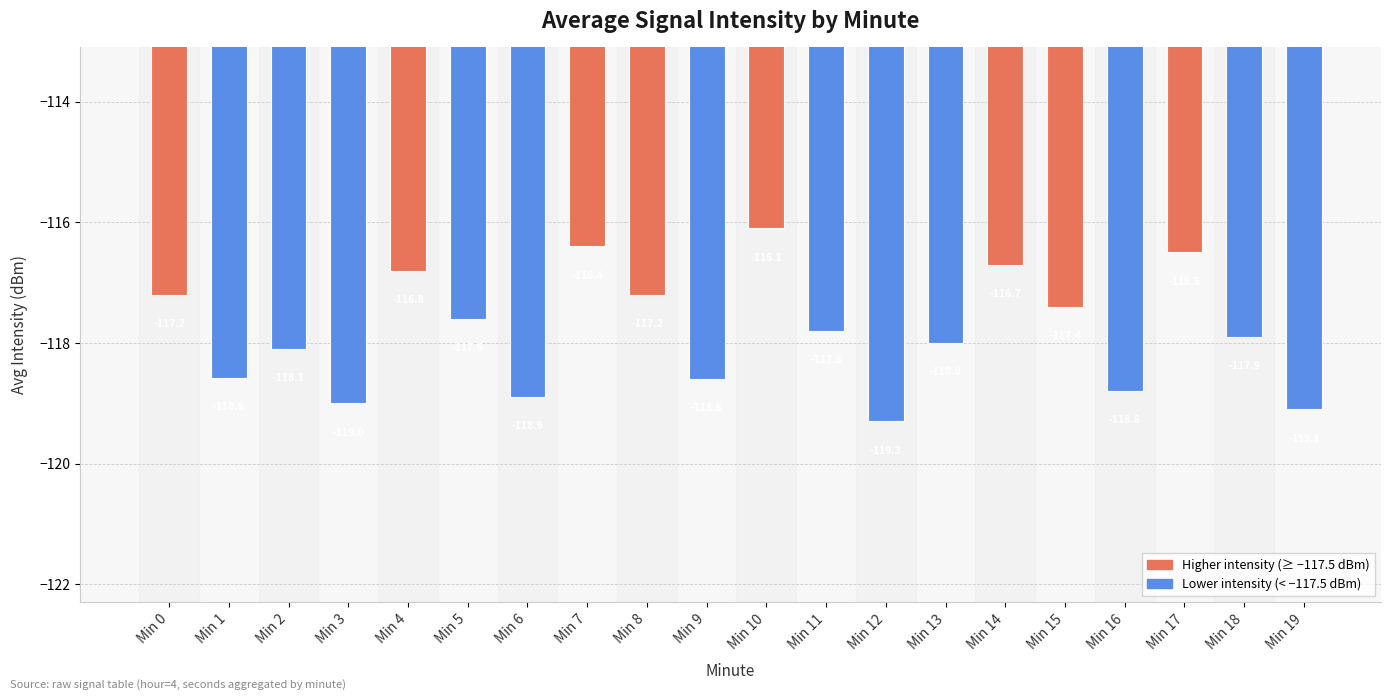

At which label does the data first exceed -117?

Min 4